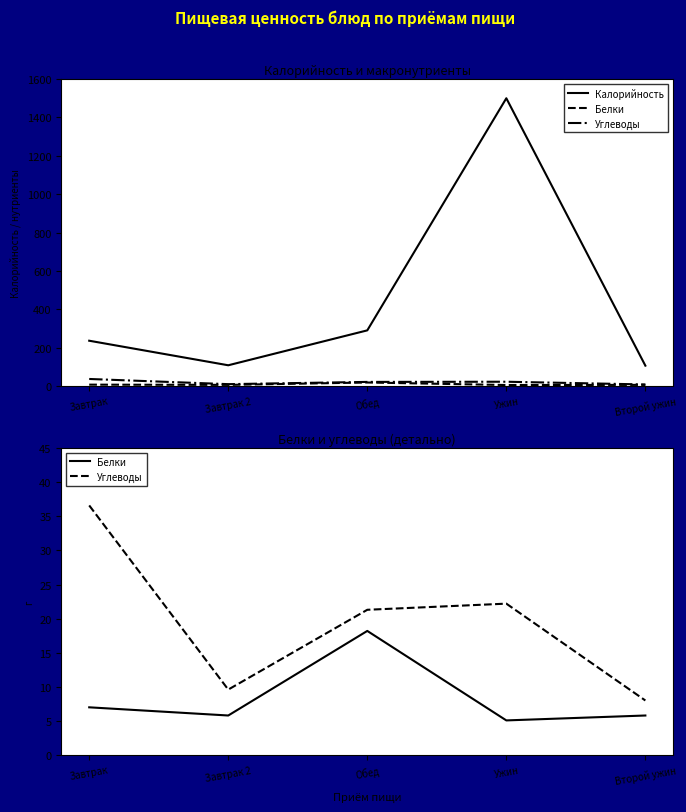

Rank the series by their maximum value, from lowest to highest.

Белки, Углеводы, Калорийность